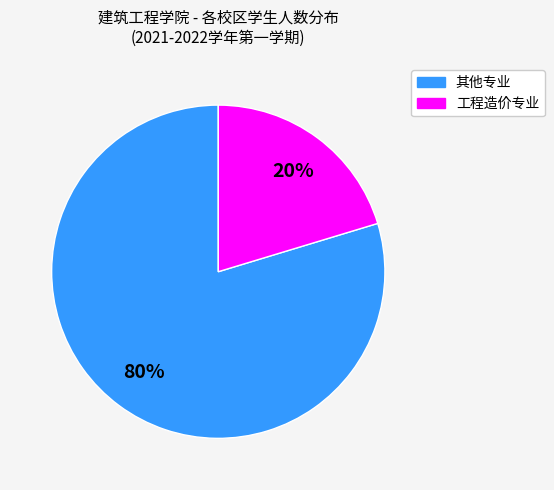

Does any single category account for the majority?

Yes